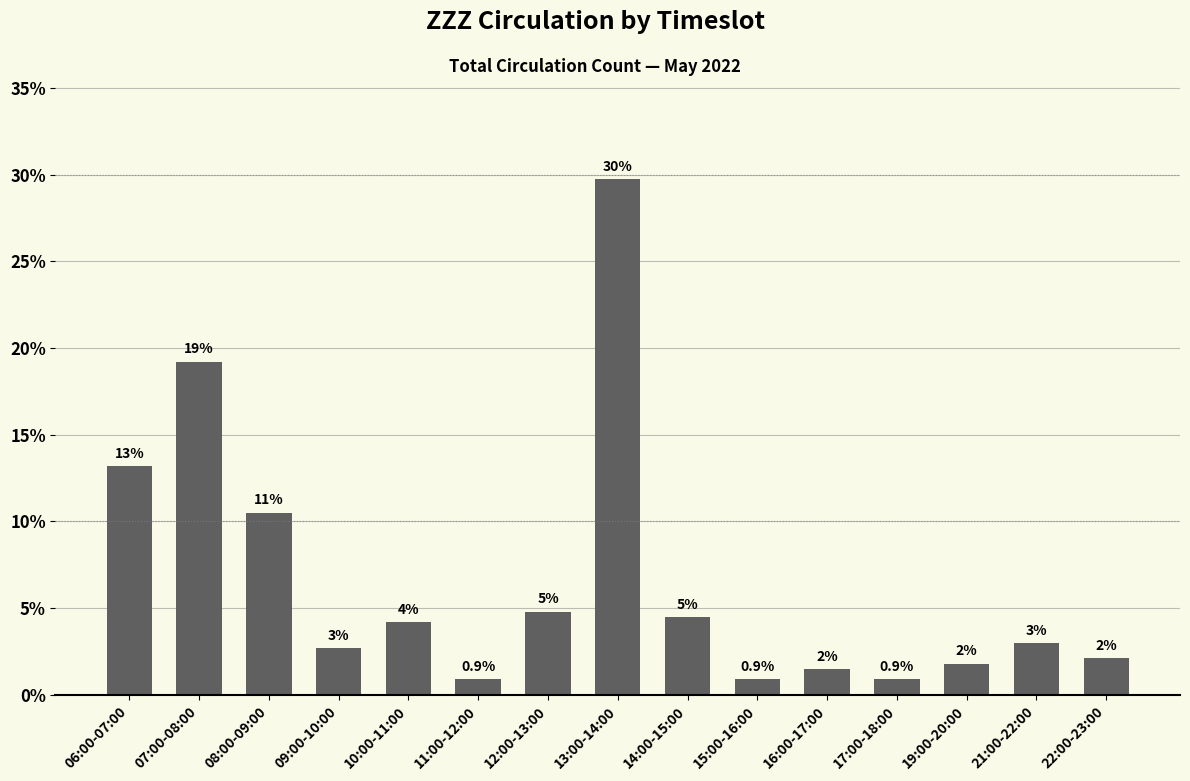

Which label corresponds to the smallest value in the chart?

11:00-12:00